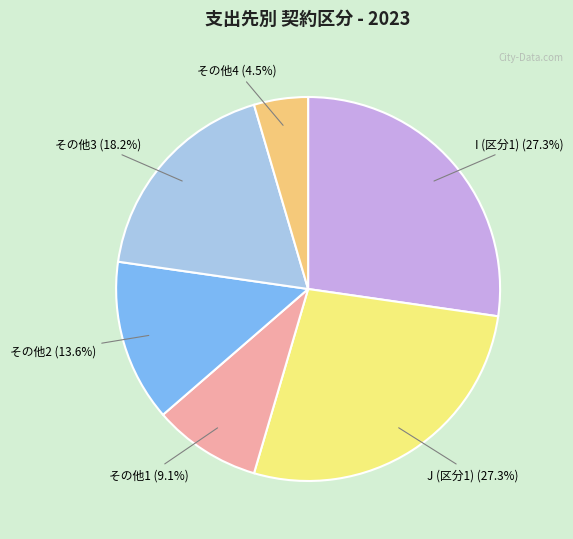

Which category has the smallest portion of the pie?

その他4